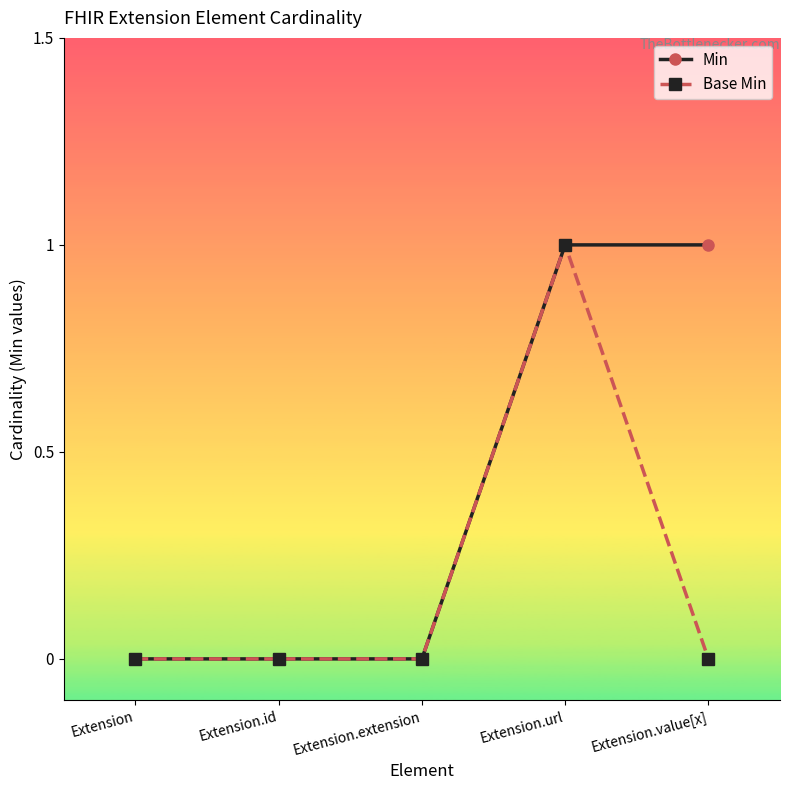

How many Base Min values are between 0 and 1?

5